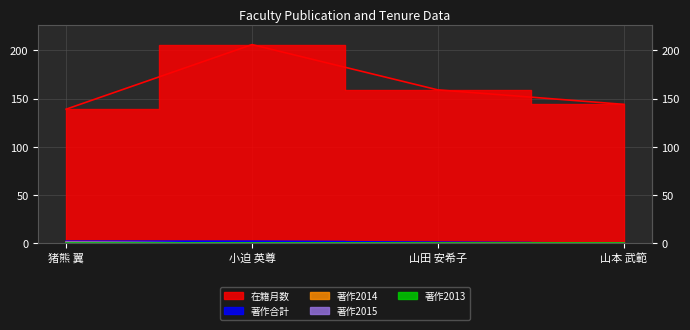

Which series has the widest spread of values?

在籍月数